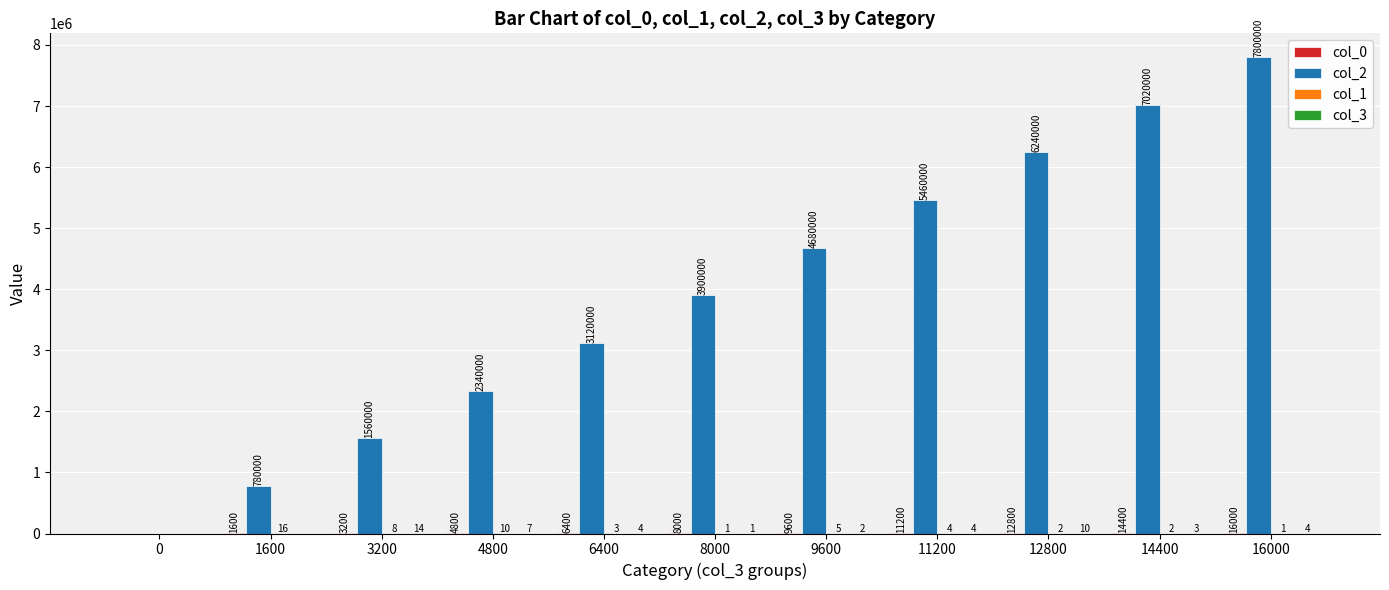

Which series has the largest total across all categories?

col_2